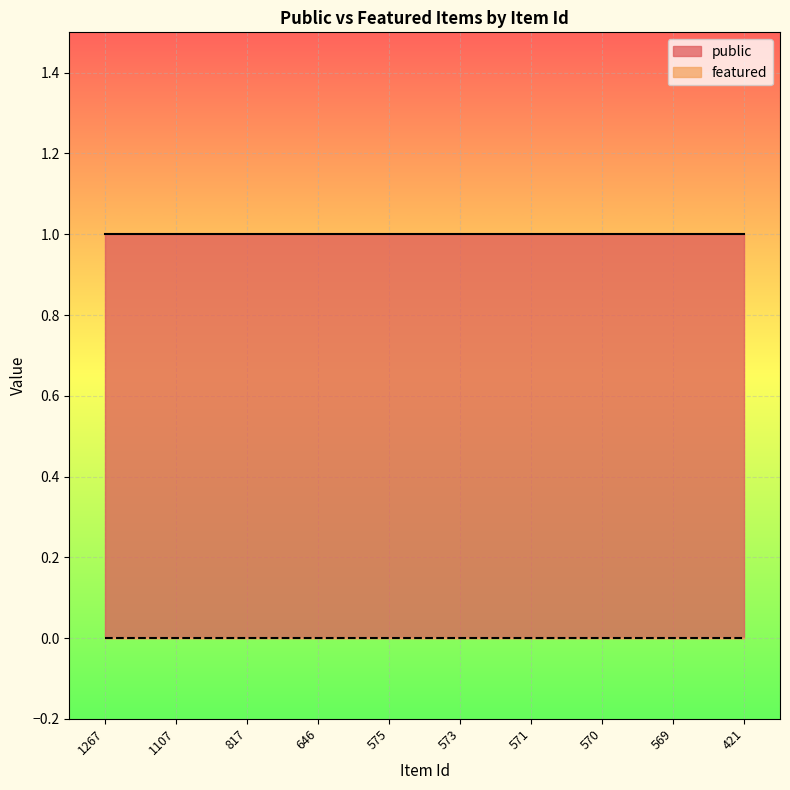

What is the difference between the highest and lowest values at 646?

1